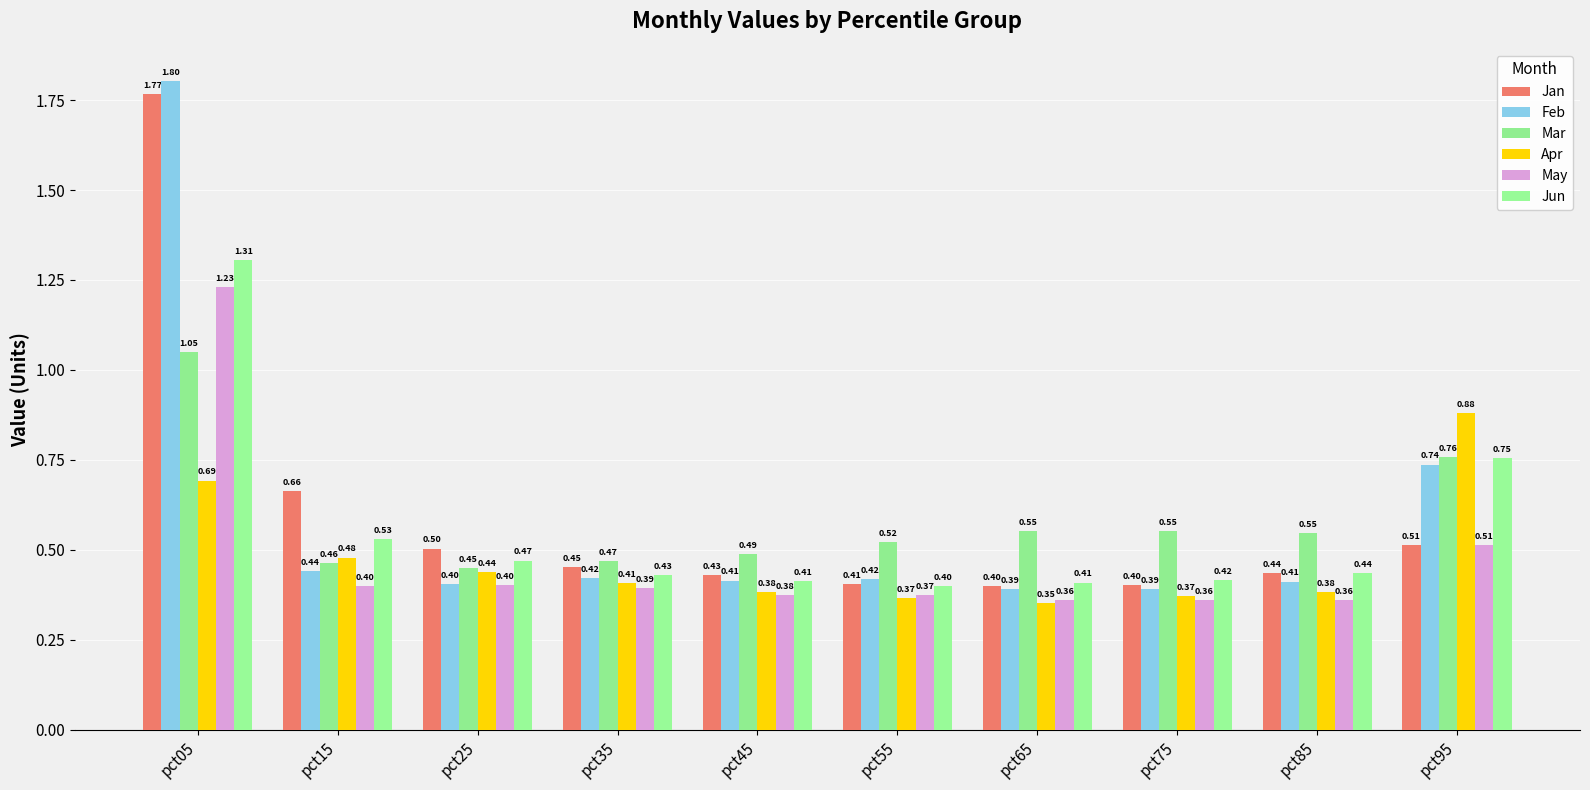

How many Jun values are between 0 and 1?

9